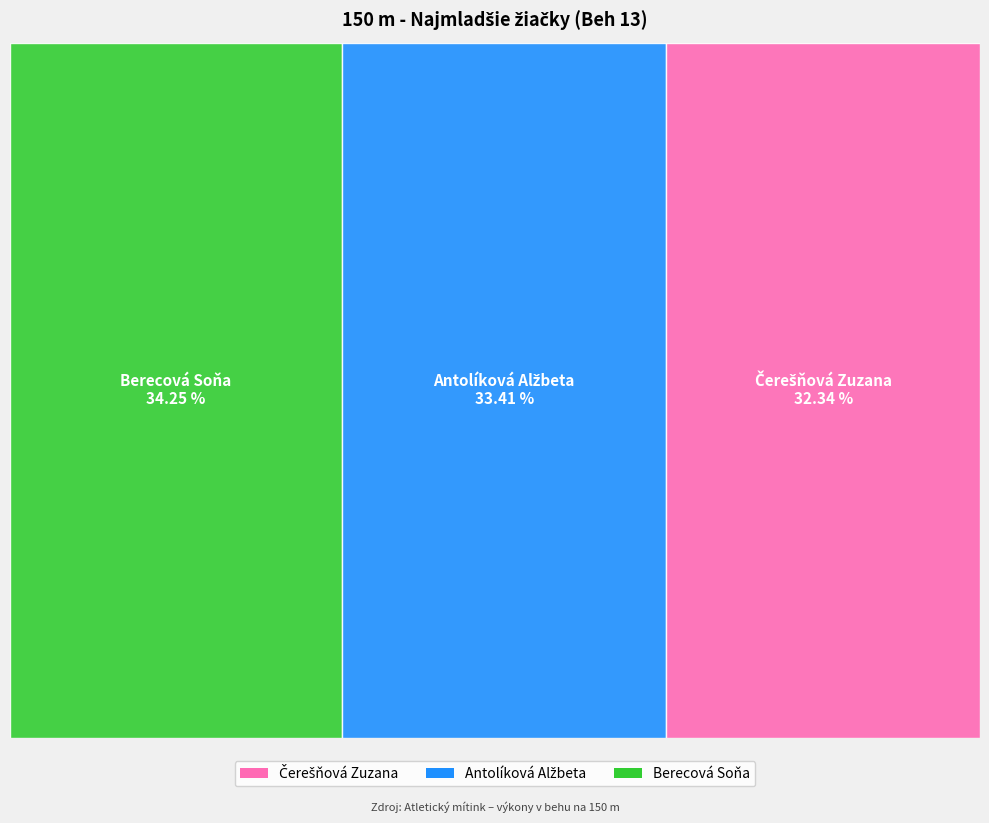

To the nearest percent, what percentage of the pie is Čerešňová Zuzana?

32%